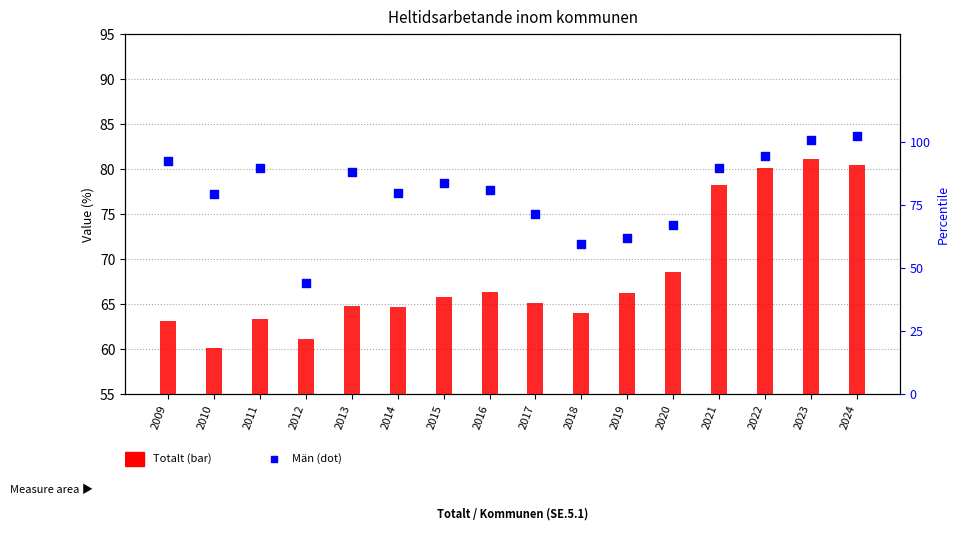

Which series has the widest spread of Y values?

Totalt